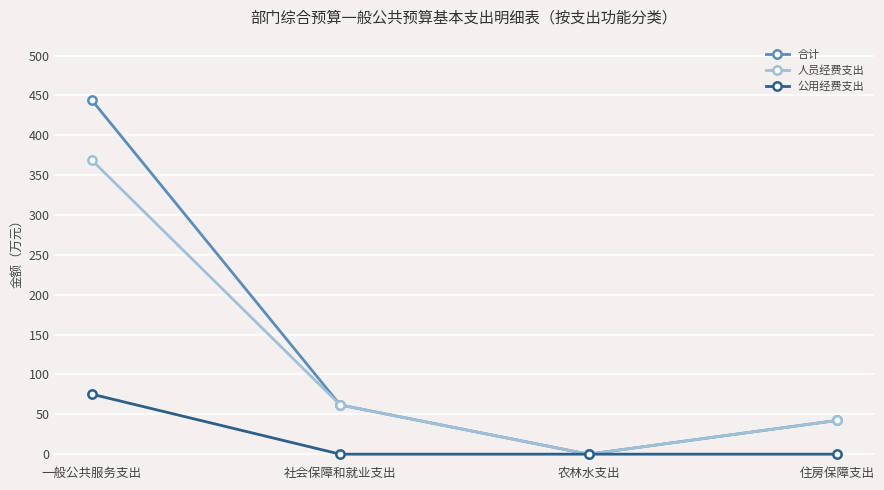

What is the difference between the maximum and second lowest values in the 合计 series?

402.1